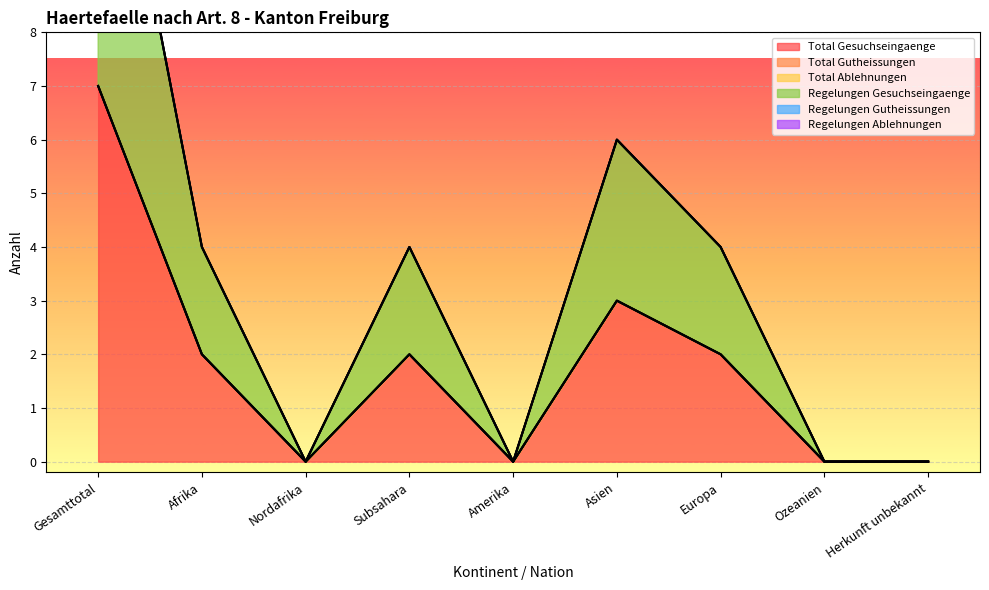

True or false: Regelungen Gutheissungen and Total Gutheissungen intersect in this chart.

False